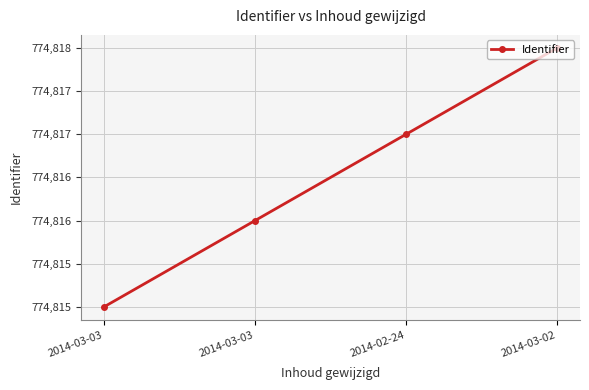

Reading left to right, extract all data points from this chart.

774815	774816	774817	774818